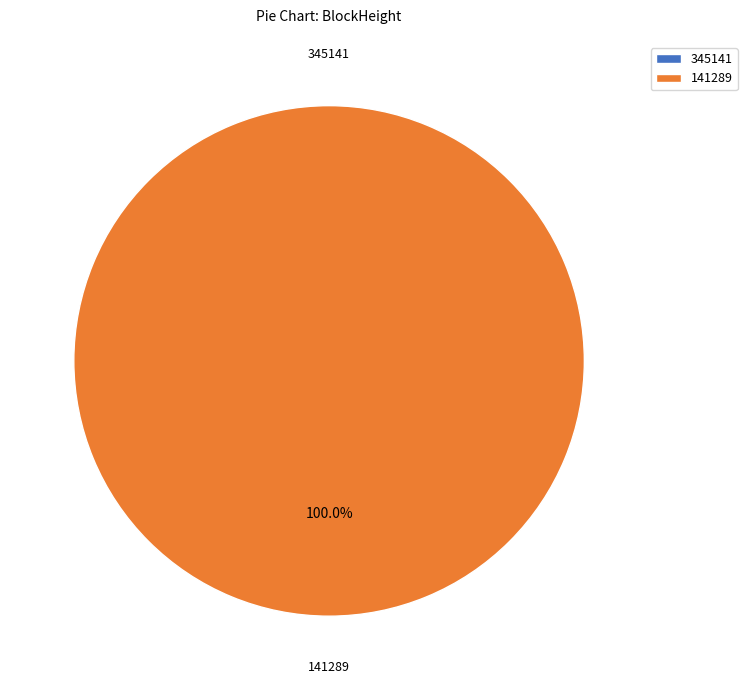

Which category accounts for the majority?

141289